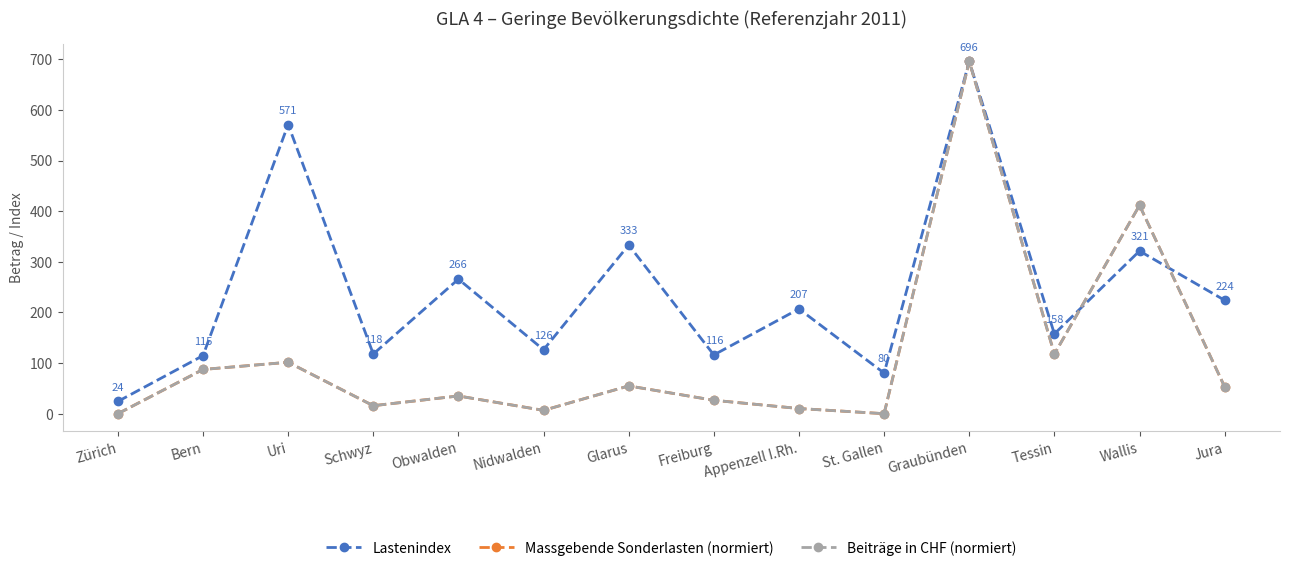

What is the total value across all series at Schwyz?

149.4